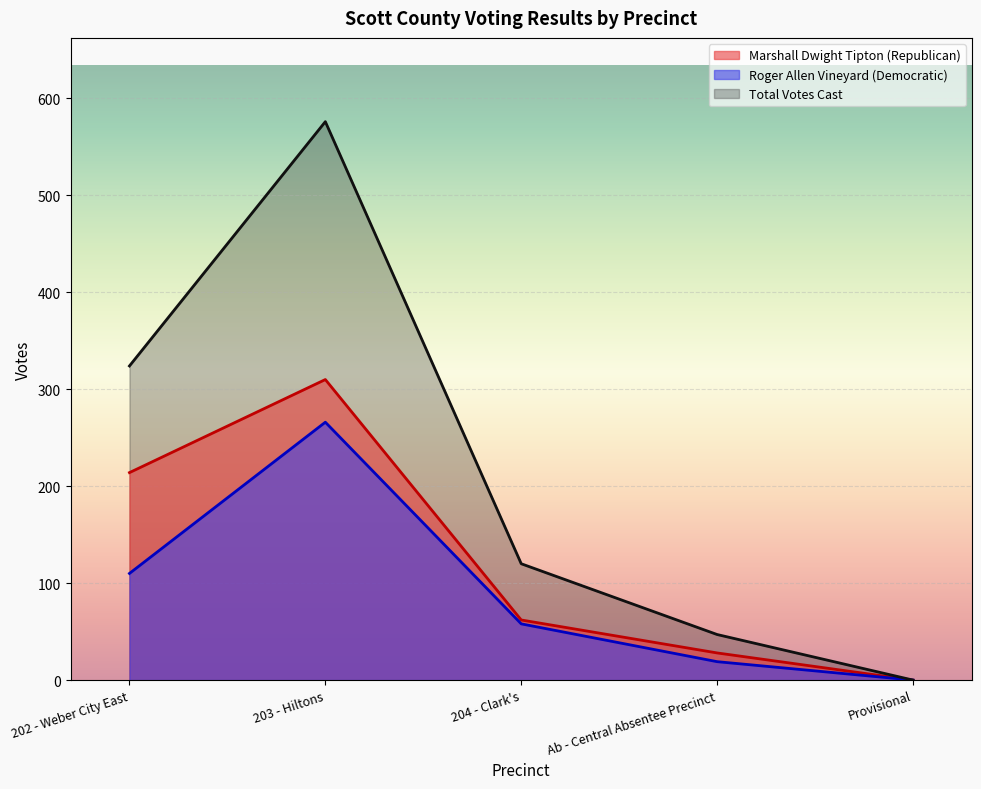

Which series changed the most between 202 - Weber City East and Ab - Central Absentee Precinct?

Total Votes Cast